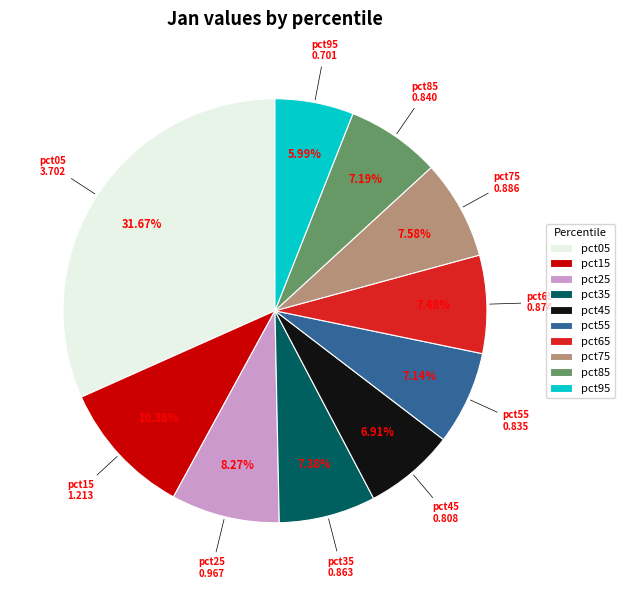

Do pct25 and pct85 together represent more than half of the pie?

No